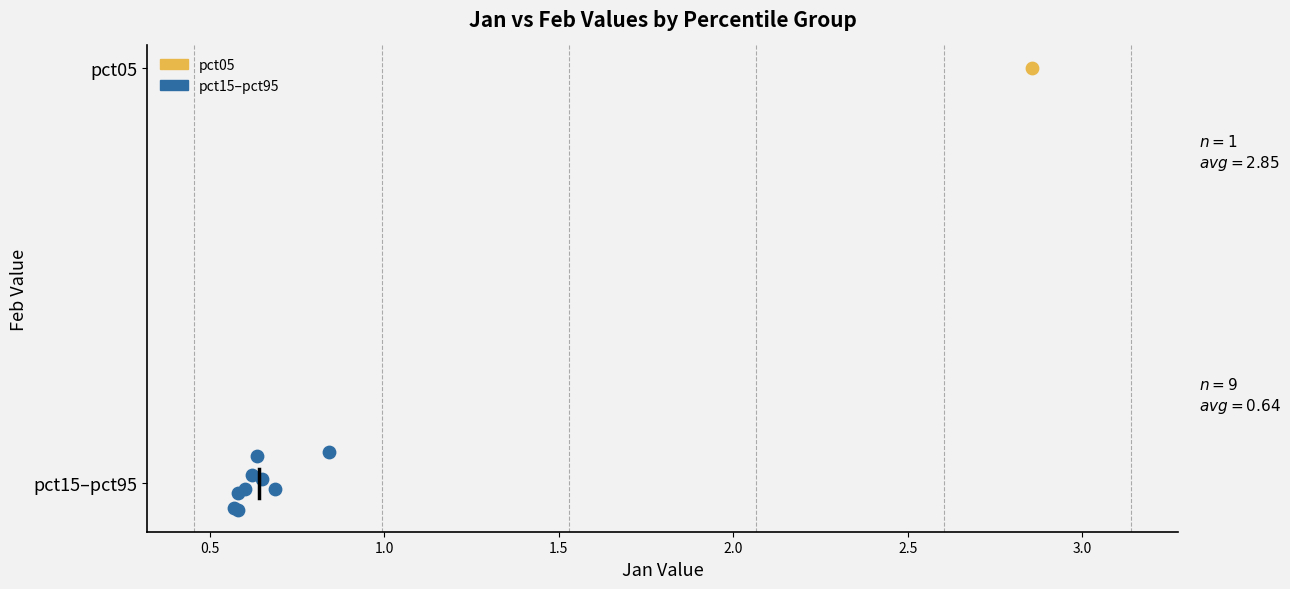

What are all the series names shown in the legend?

pct05, pct15–pct95